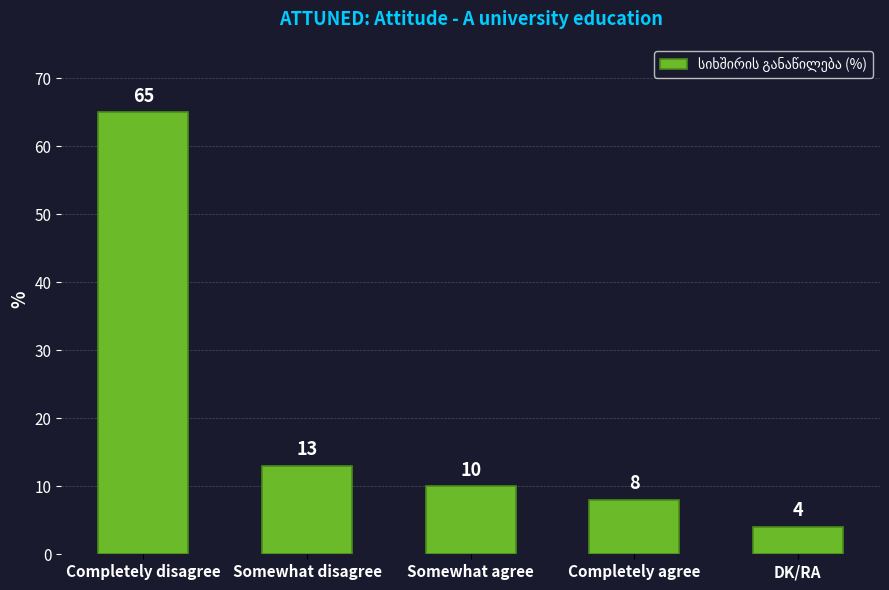

How many values are below 10?

2